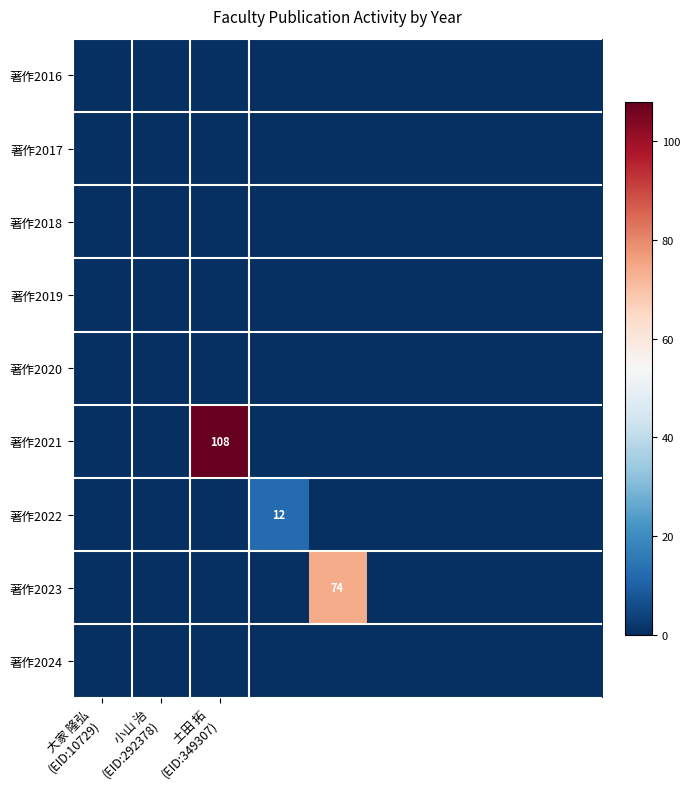

Rank the series by their maximum value, from highest to lowest.

著作2021, 著作2023, 著作2022, 著作2016, 著作2017, 著作2018, 著作2019, 著作2020, 著作2024